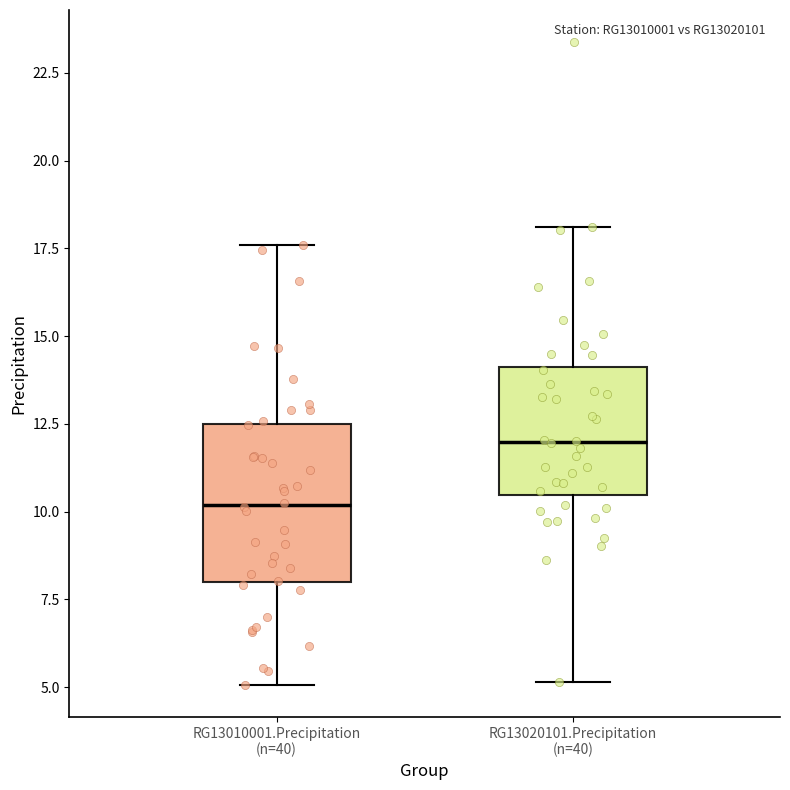

Where is the upper edge of the box for RG13020101.Precipitation (n=40) on the y-axis? The values are not printed on the chart, so give them approximately, as read against the axis.

14.0